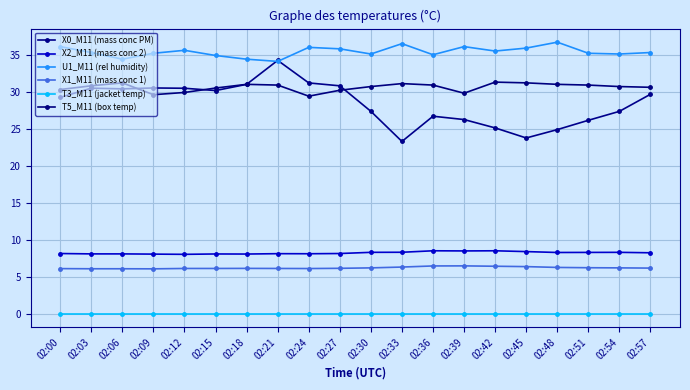

Reading left to right, what are all the values shown in this chart?

X0_M11 (mass conc PM): 02:00=29.2	02:03=30.5	02:06=30.4	02:09=30.5	02:12=30.5	02:15=30.2	02:18=31.0	02:21=34.2	02:24=31.2	02:27=30.8	02:30=27.4	02:33=23.3	02:36=26.7	02:39=26.2	02:42=25.1	02:45=23.8	02:48=24.9	02:51=26.1	02:54=27.4	02:57=29.7
X2_M11 (mass conc 2): 02:00=8.1	02:03=8.1	02:06=8.1	02:09=8.1	02:12=8.0	02:15=8.1	02:18=8.1	02:21=8.1	02:24=8.1	02:27=8.1	02:30=8.3	02:33=8.3	02:36=8.5	02:39=8.5	02:42=8.5	02:45=8.4	02:48=8.3	02:51=8.3	02:54=8.3	02:57=8.2
U1_M11 (rel humidity): 02:00=36.1	02:03=35.3	02:06=34.4	02:09=35.2	02:12=35.6	02:15=34.9	02:18=34.4	02:21=34.1	02:24=36.0	02:27=35.8	02:30=35.1	02:33=36.5	02:36=35.0	02:39=36.1	02:42=35.5	02:45=35.9	02:48=36.7	02:51=35.2	02:54=35.1	02:57=35.3
X1_M11 (mass conc 1): 02:00=6.1	02:03=6.1	02:06=6.1	02:09=6.1	02:12=6.1	02:15=6.1	02:18=6.1	02:21=6.1	02:24=6.1	02:27=6.1	02:30=6.2	02:33=6.3	02:36=6.5	02:39=6.5	02:42=6.4	02:45=6.4	02:48=6.2	02:51=6.2	02:54=6.2	02:57=6.2
T3_M11 (jacket temp): 02:00=0.0	02:03=0.0	02:06=0.0	02:09=0.0	02:12=0.0	02:15=0.0	02:18=0.0	02:21=0.0	02:24=0.0	02:27=0.0	02:30=0.0	02:33=0.0	02:36=0.0	02:39=0.0	02:42=0.0	02:45=0.0	02:48=0.0	02:51=0.0	02:54=0.0	02:57=0.0
T5_M11 (box temp): 02:00=30.3	02:03=30.8	02:06=31.2	02:09=29.6	02:12=29.9	02:15=30.5	02:18=31.0	02:21=30.9	02:24=29.4	02:27=30.2	02:30=30.7	02:33=31.1	02:36=30.9	02:39=29.8	02:42=31.3	02:45=31.2	02:48=31.0	02:51=30.9	02:54=30.7	02:57=30.6